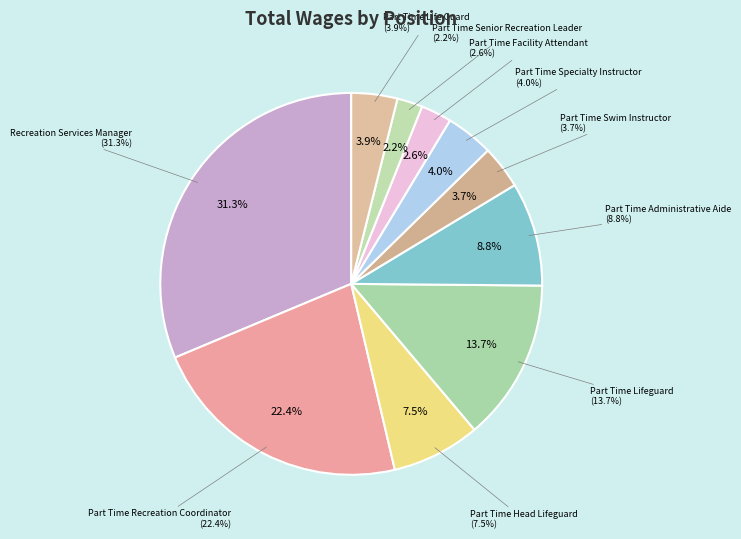

What is the largest slice in the pie chart?

Recreation Services Manager